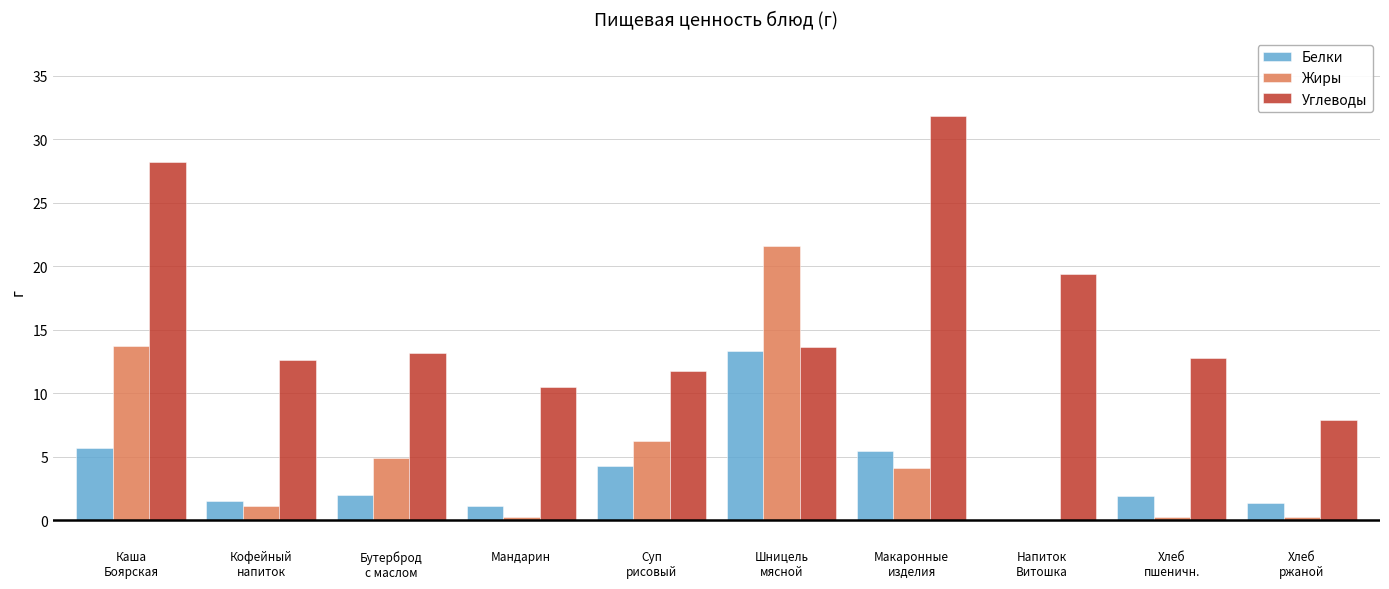

What is the sum of the Белки values at Напиток
Витошка and Кофейный
напиток?

1.5